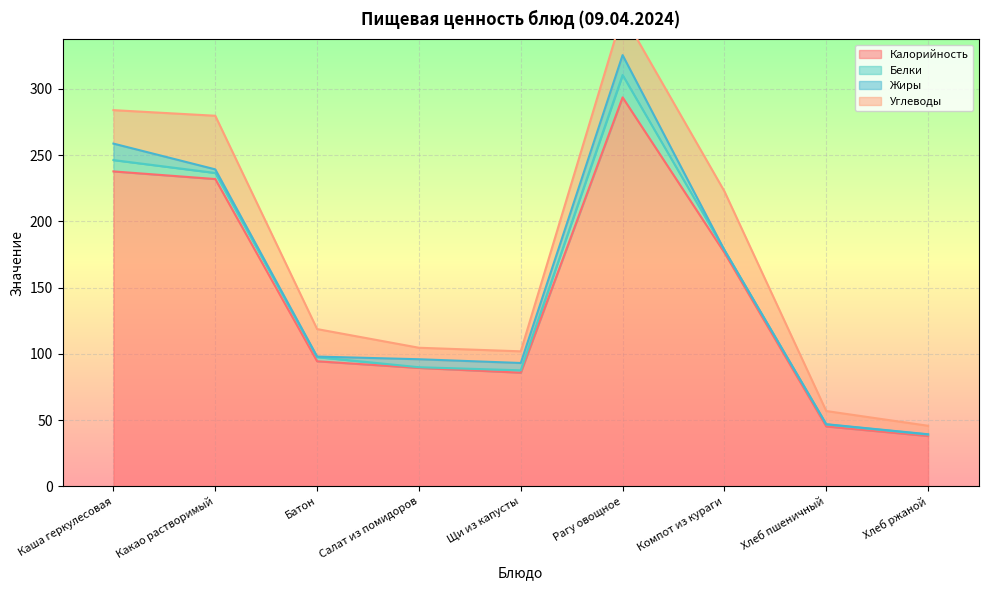

True or false: Жиры has more than 2 points higher than both neighbors.

False